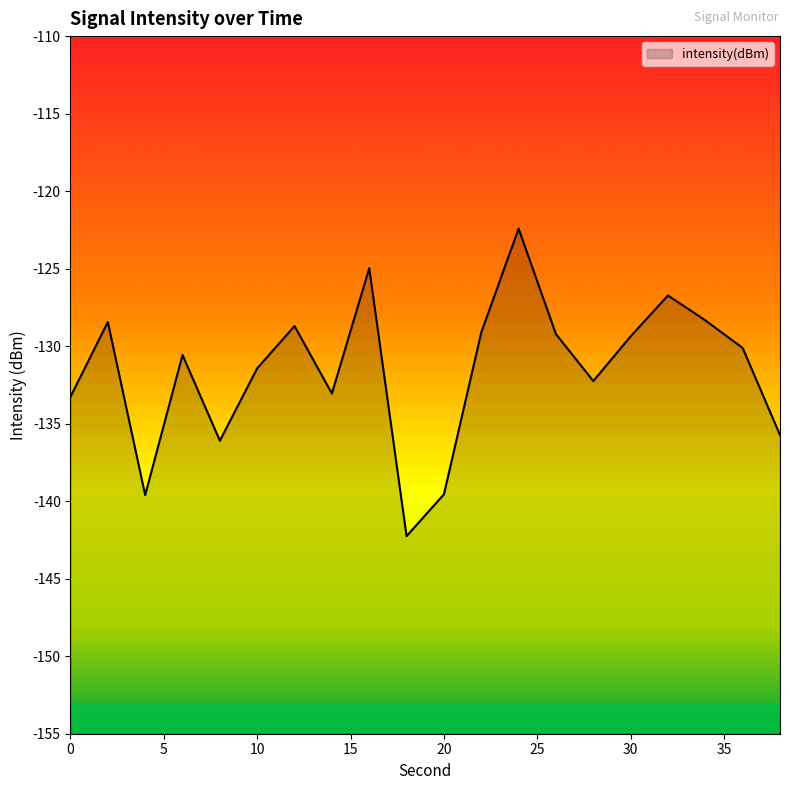

List the labels in order of value, largest first.

24, 16, 32, 34, 2, 12, 22, 26, 30, 36, 6, 10, 28, 14, 0, 38, 8, 20, 4, 18